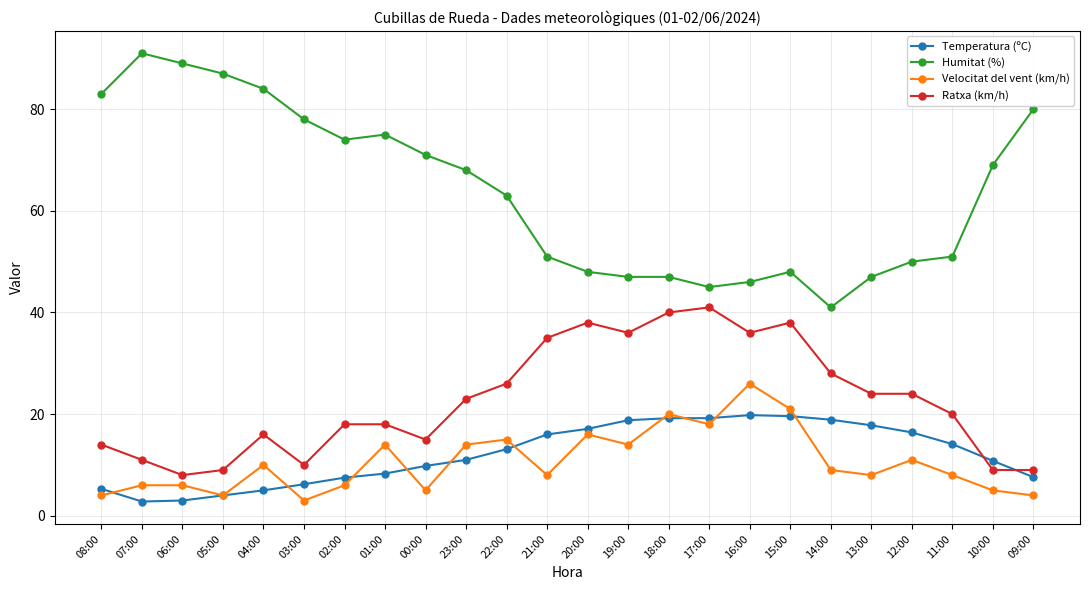

At 07:00, list the series in order from smallest to largest.

Temperatura (ºC), Velocitat del vent (km/h), Ratxa (km/h), Humitat (%)